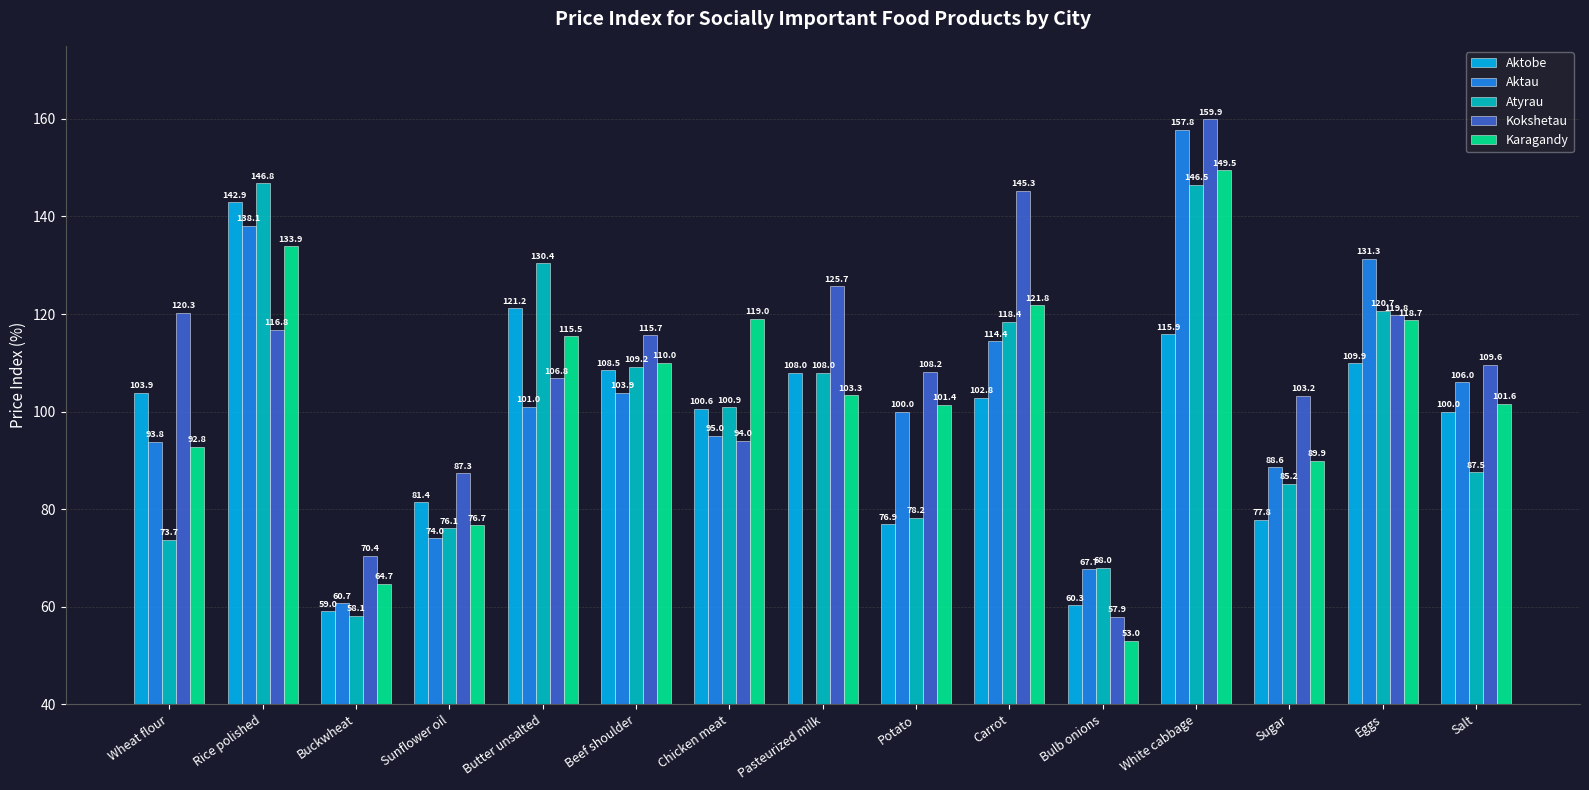

Rank the series at Carrot from highest to lowest value.

Kokshetau, Karagandy, Atyrau, Aktau, Aktobe